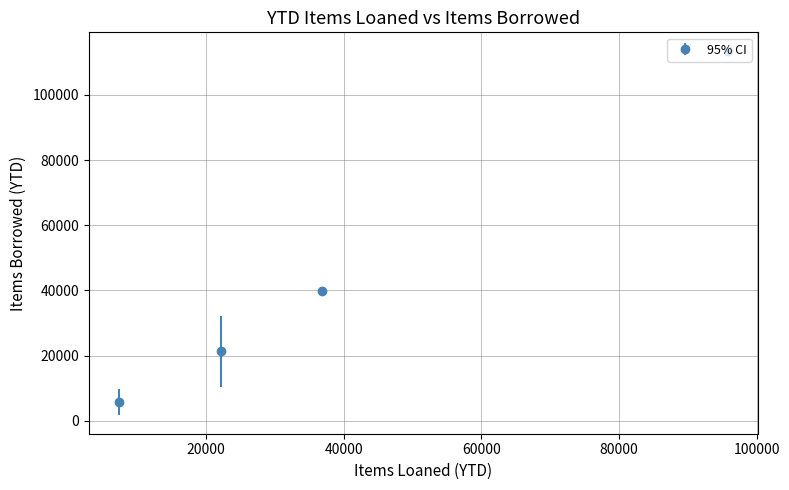

True or false: there are more than 0 points higher than both neighbors.

False